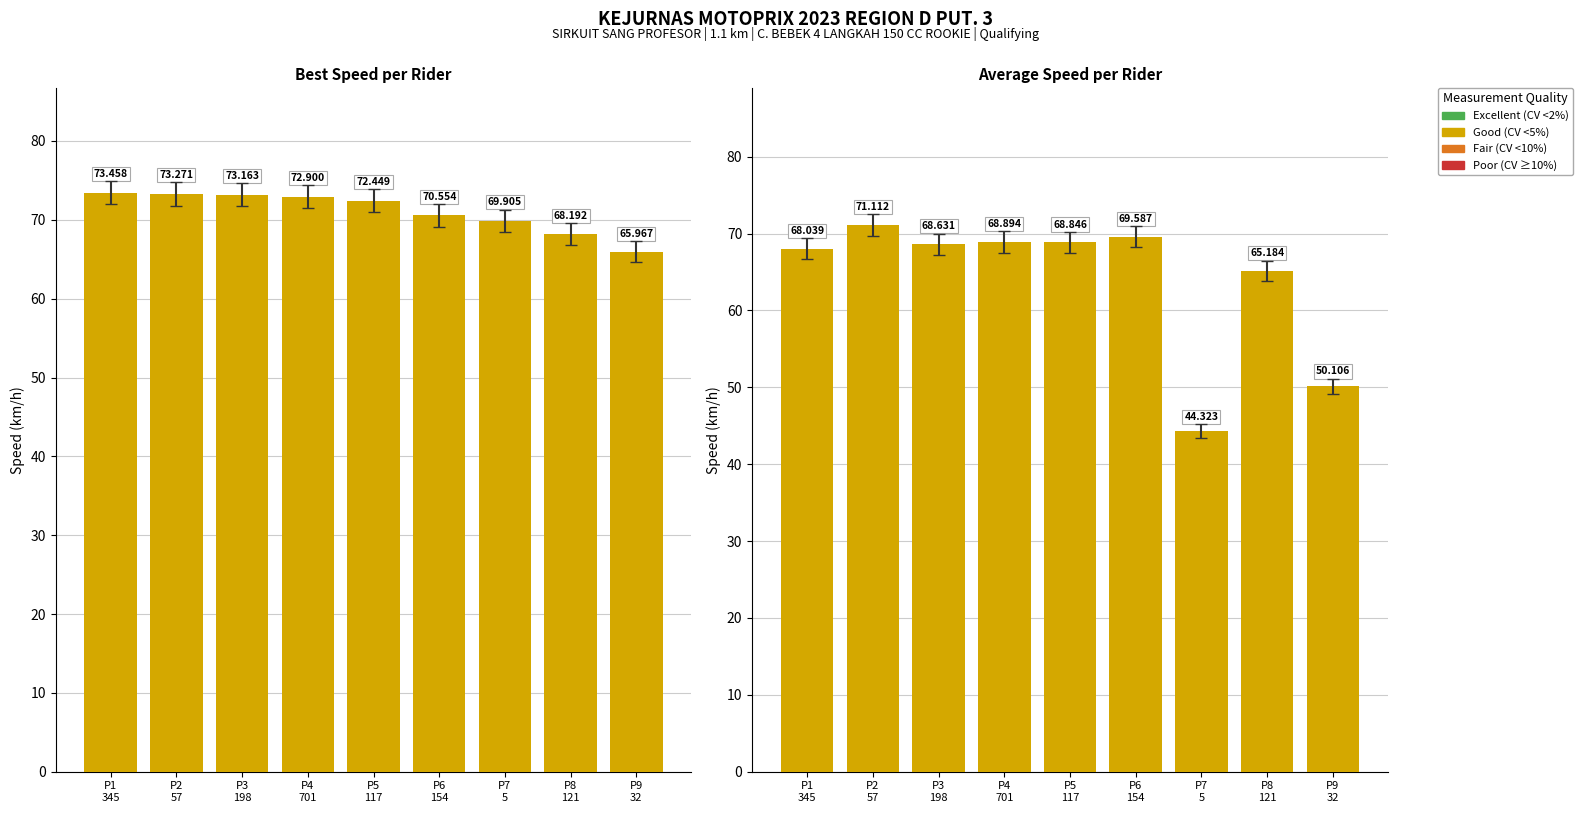

List the series in order of their peak value, highest first.

Best Speed (km/h), Average Speed (km/h)